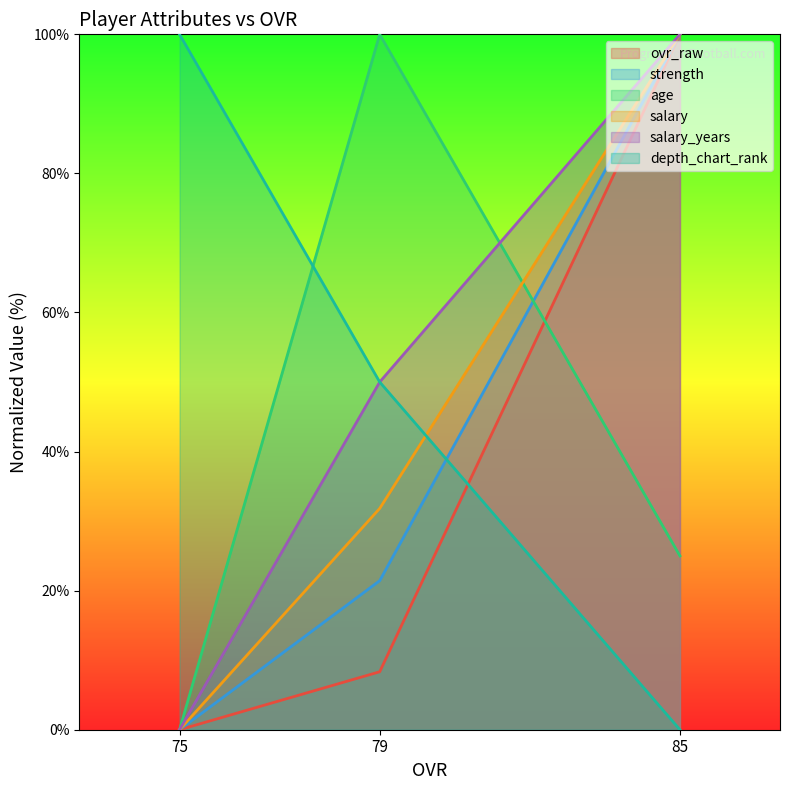

What is the spread (max minus min) of values at 75?

100.0